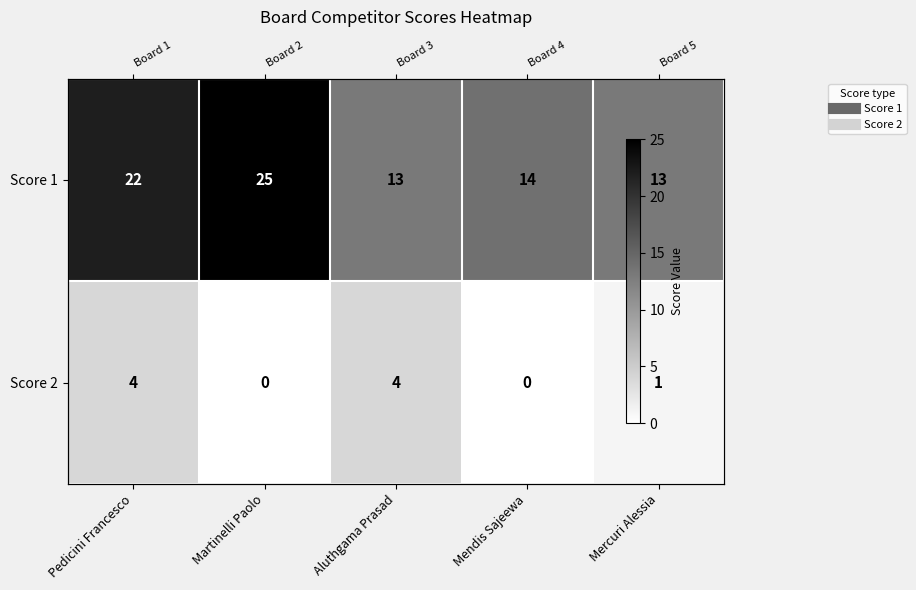

List the series in order of their overall mean, highest first.

Score 1, Score 2